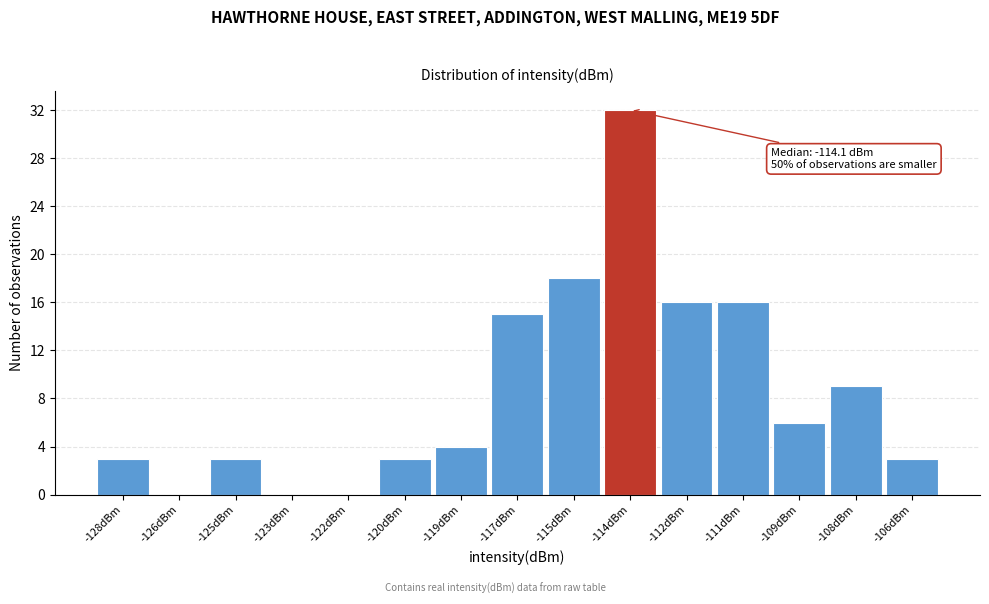

Reading left to right, what are all the values shown in this chart?

-128dBm=3	-126dBm=0	-125dBm=3	-123dBm=0	-122dBm=0	-120dBm=3	-119dBm=4	-117dBm=15	-115dBm=18	-114dBm=32	-112dBm=16	-111dBm=16	-109dBm=6	-108dBm=9	-106dBm=3